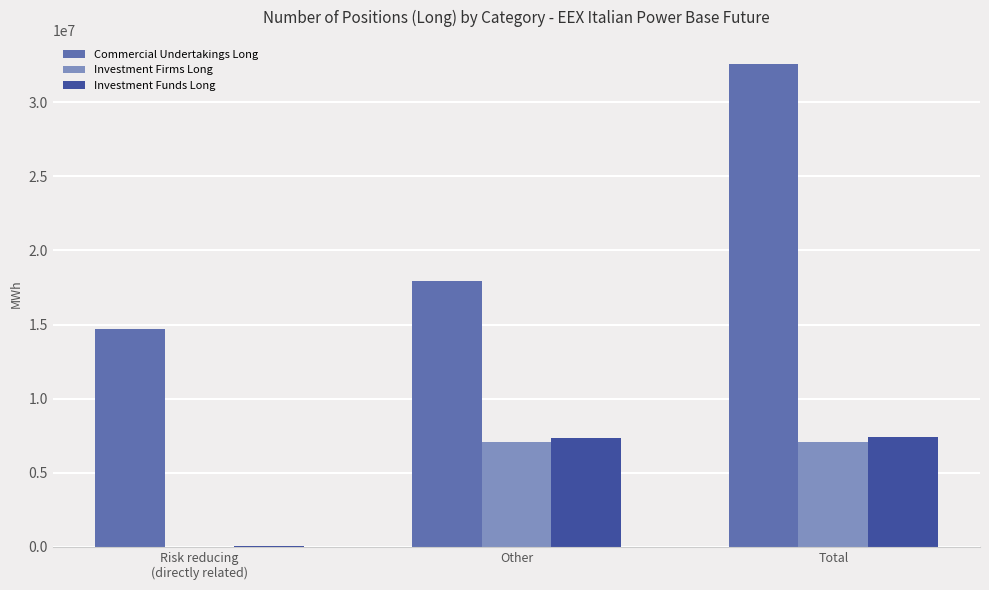

What is the maximum value shown in the chart?

32579505